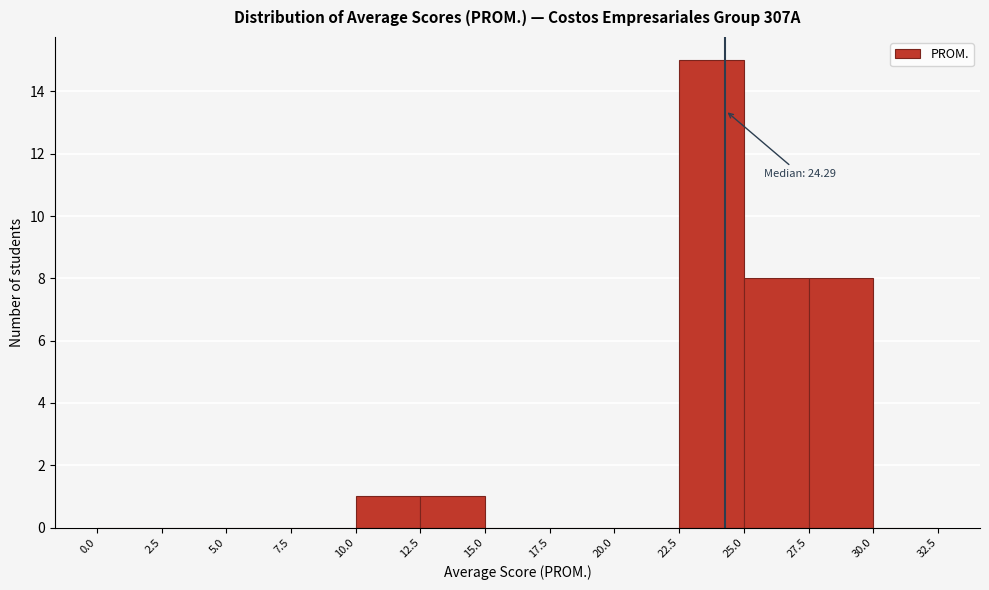

Over which range of the x-axis is the bar tallest?

22.5 to 25.0